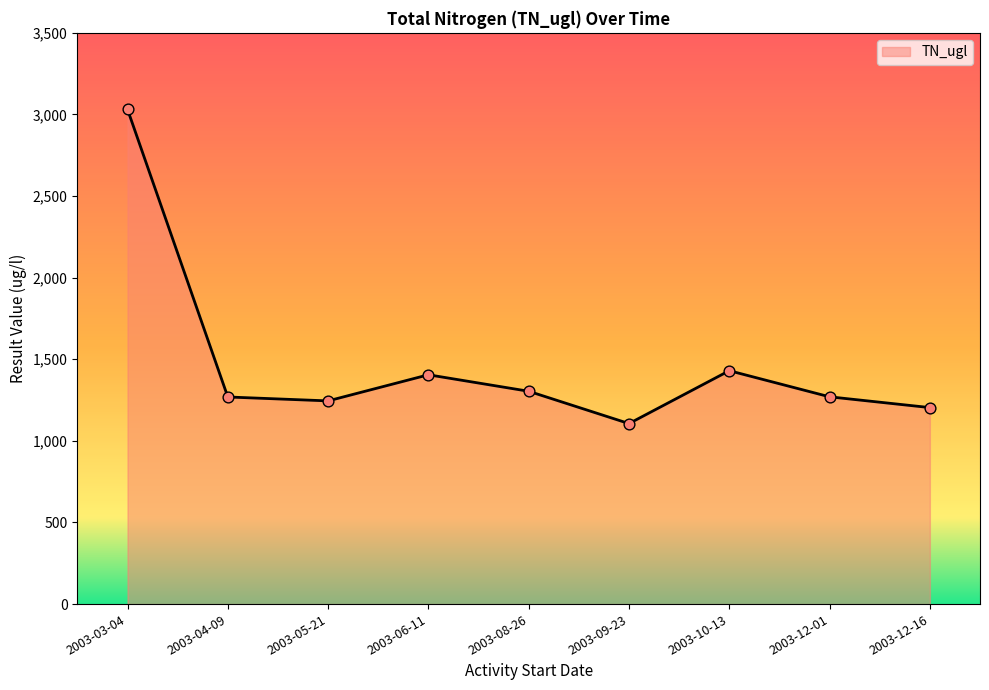

What is the change in value from 2003-03-04 to 2003-10-13?

-1601